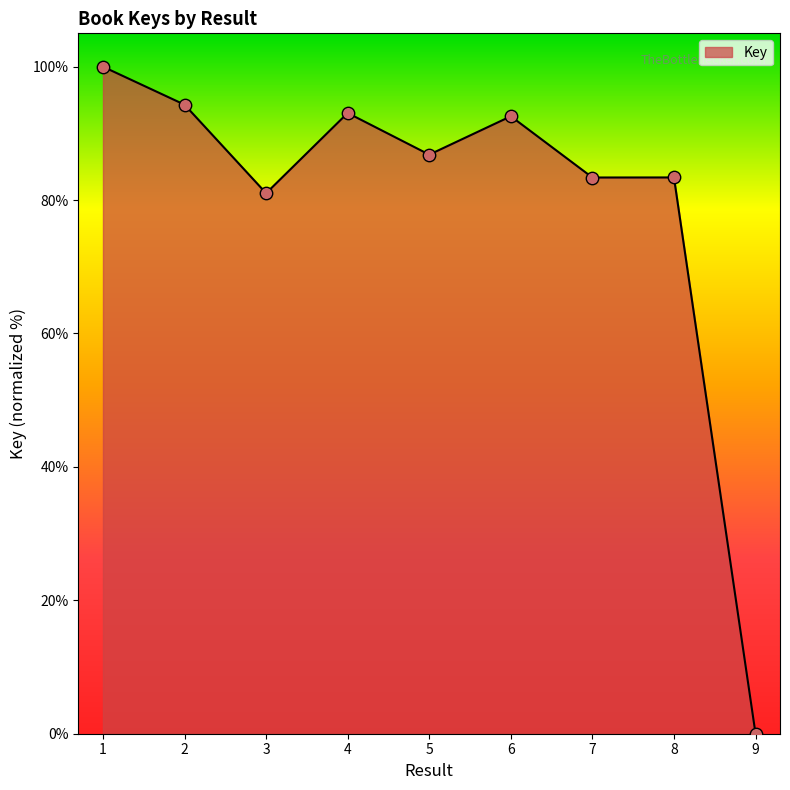

What is the ratio of the value at 6 to the value at 2?

1.0